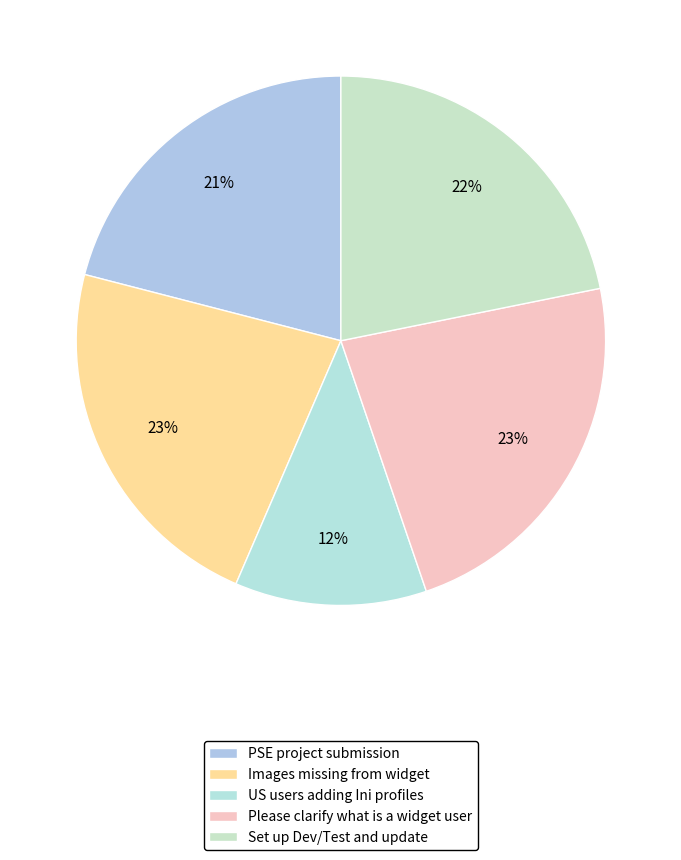

Count the number of slices in the pie.

5